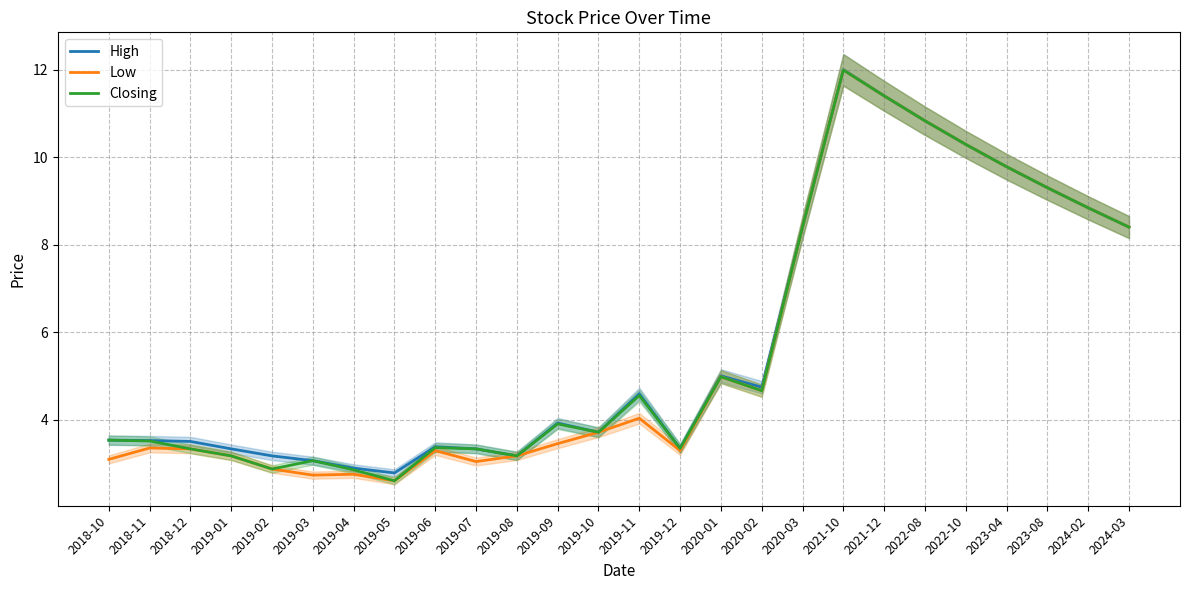

True or false: Low has a value of 2.8 at 2019-04.

True